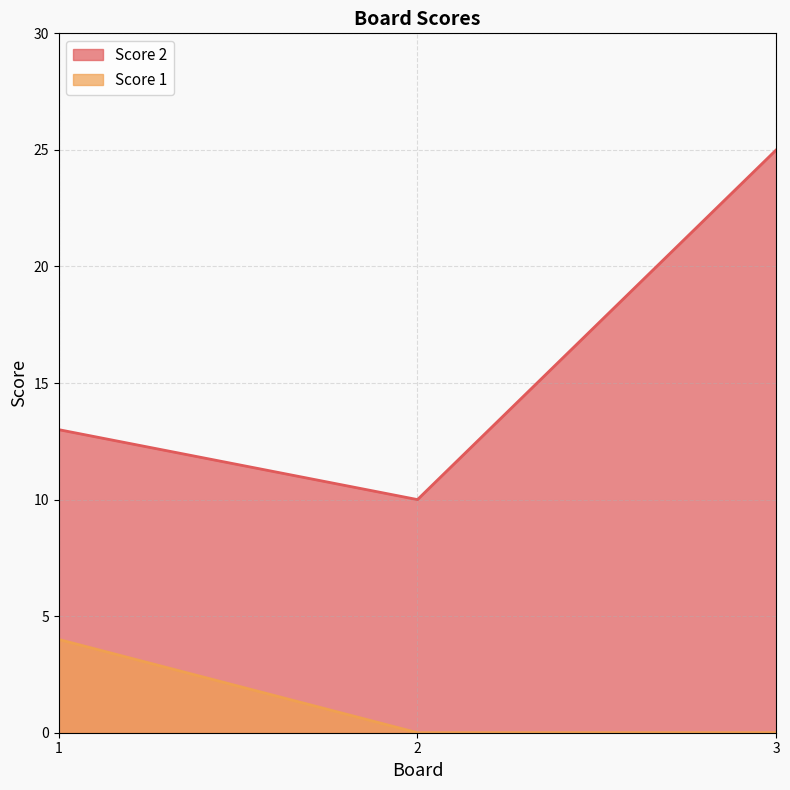

Reading left to right, what are all the values shown in this chart?

Score 2: 1=13	2=10	3=25
Score 1: 1=4	2=0	3=0